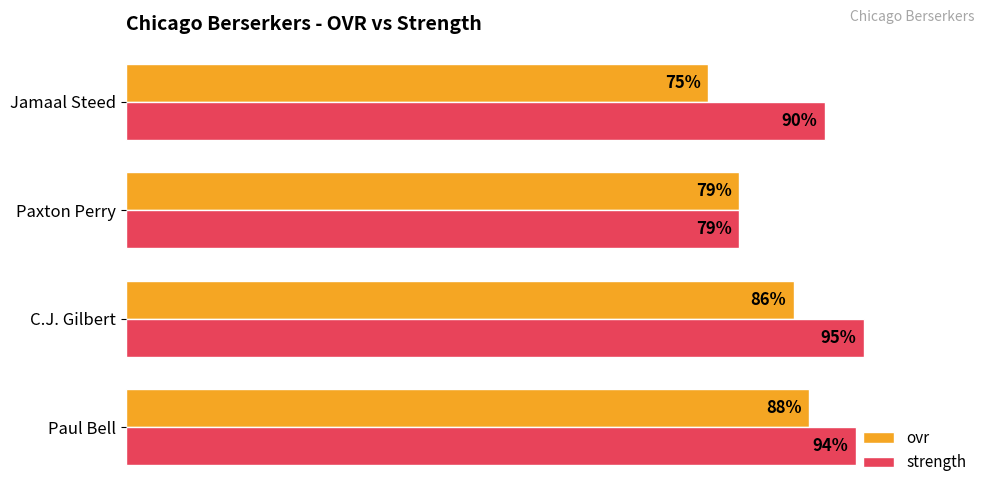

List the labels in order of ovr value, smallest first.

Jamaal Steed, Paxton Perry, C.J. Gilbert, Paul Bell